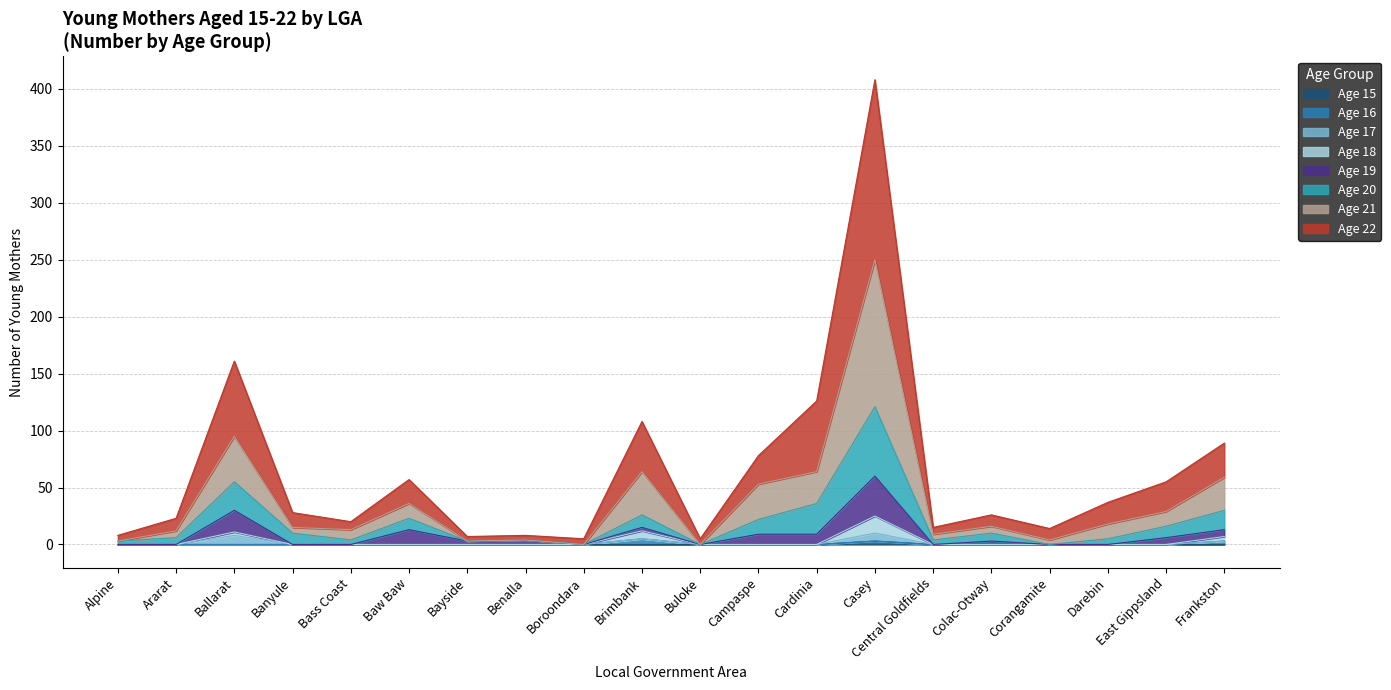

What position from the right is Baw Baw?

15